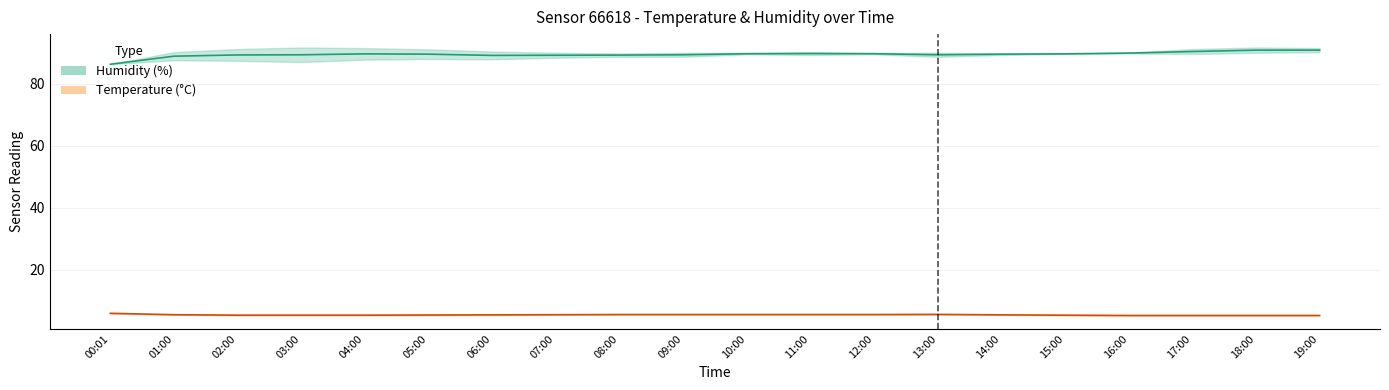

How many series are shown in this chart?

2